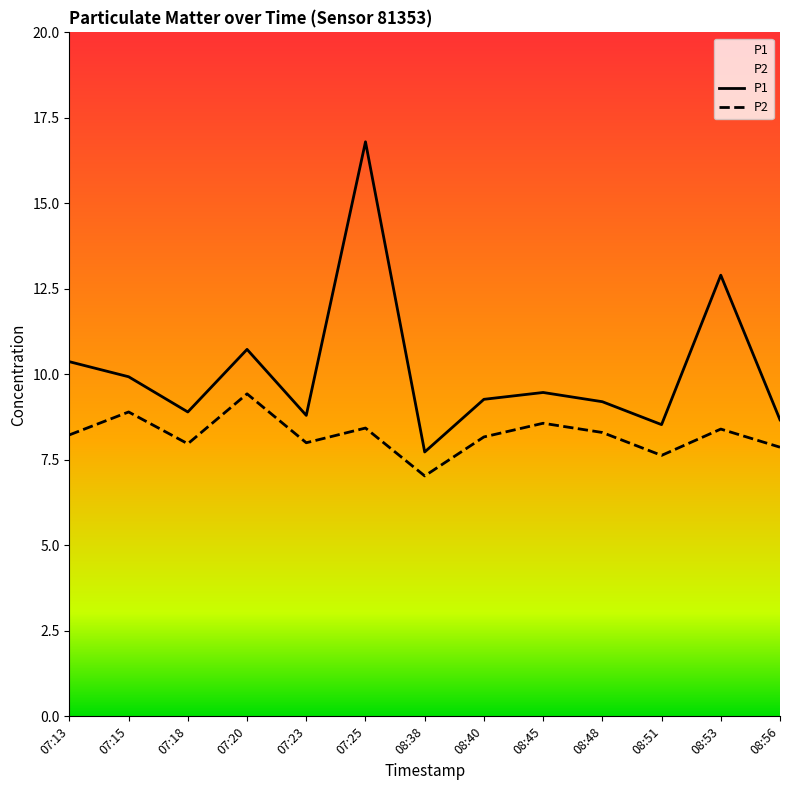

The value of P1 at 07:20 is 10.7. True or false?

True